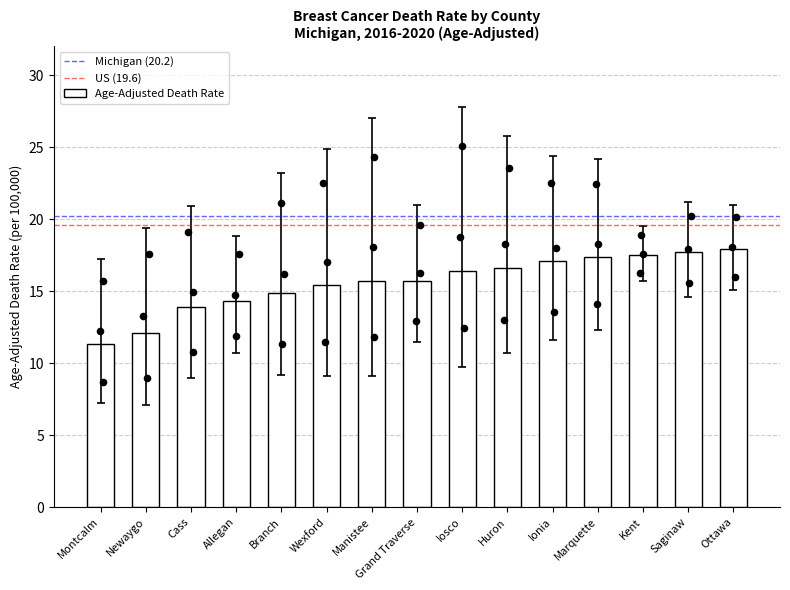

What is the change in value from Newaygo to Allegan?

+2.2